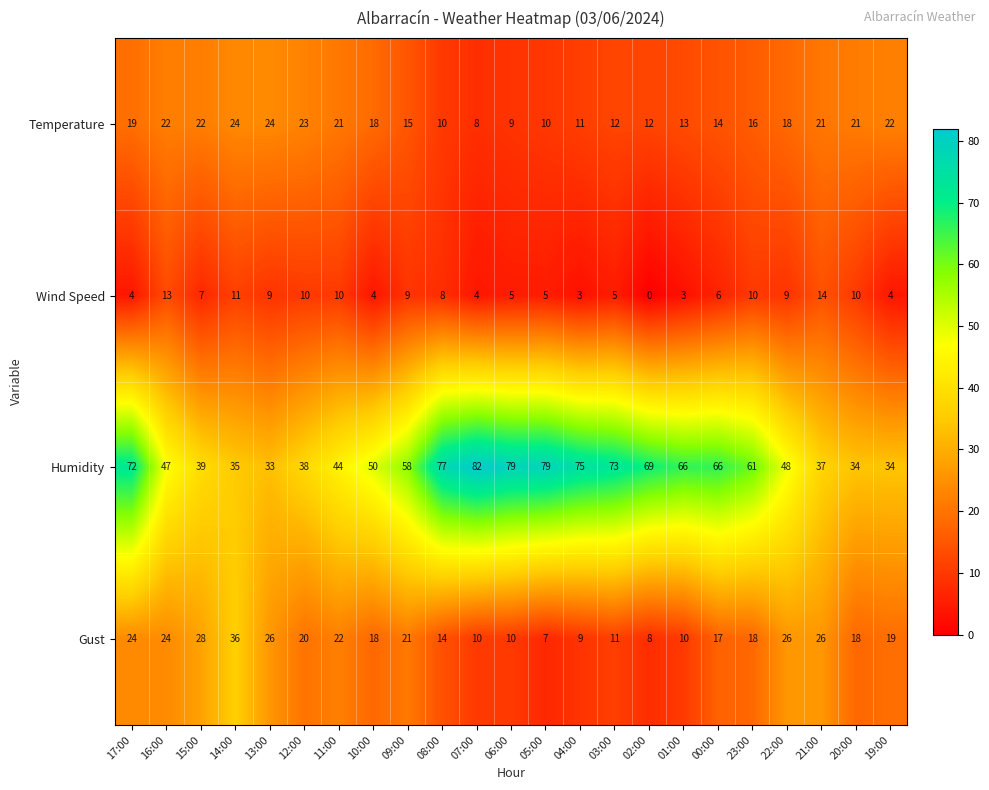

What is the average value of the Wind Speed series?

7